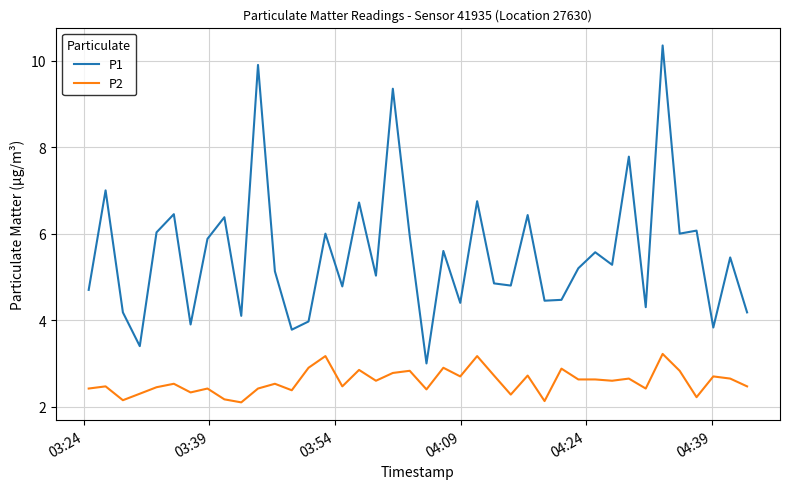

What are all the series names shown in the legend?

P1, P2